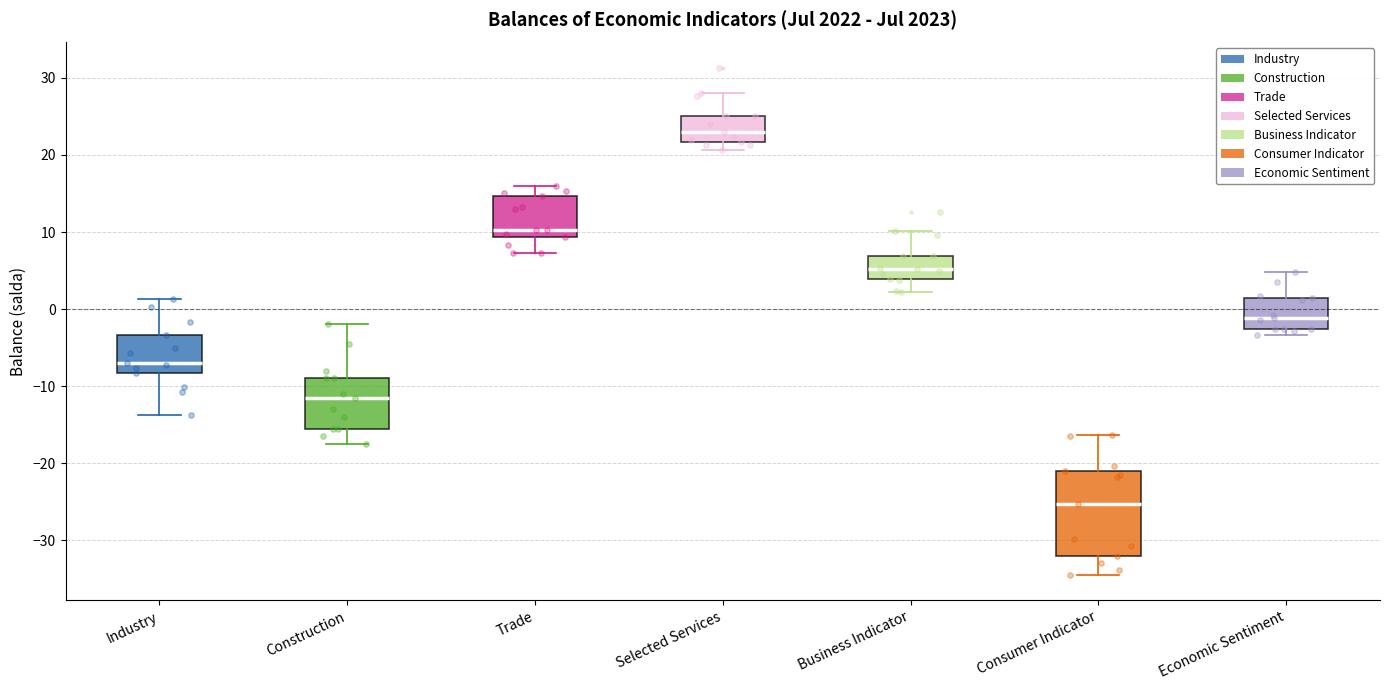

Which box has the lowest median line?

Consumer Indicator